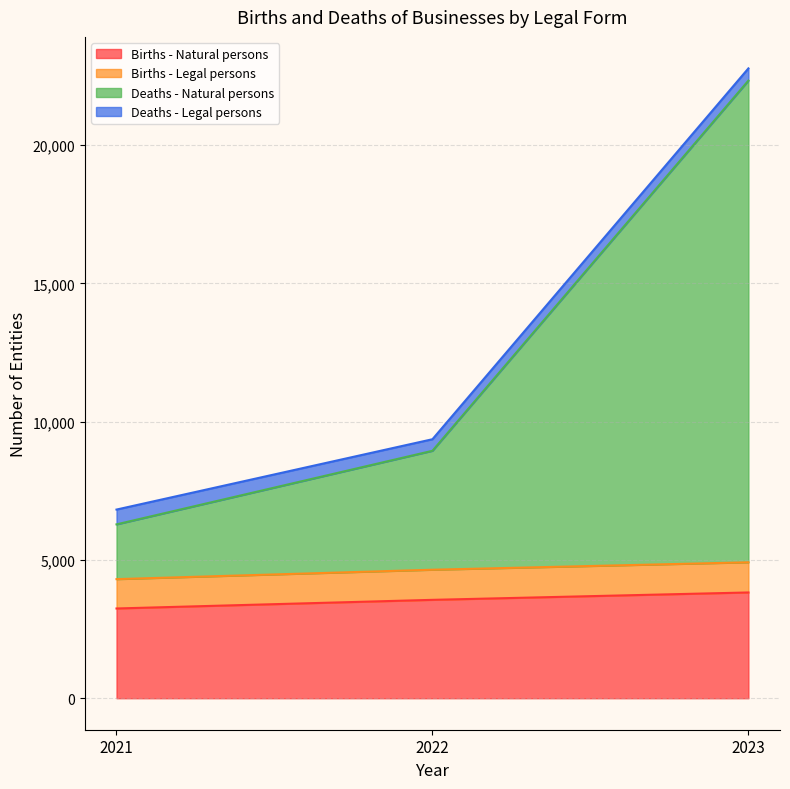

What is the value of the Births - Natural persons point at the 1st from the left?

3245